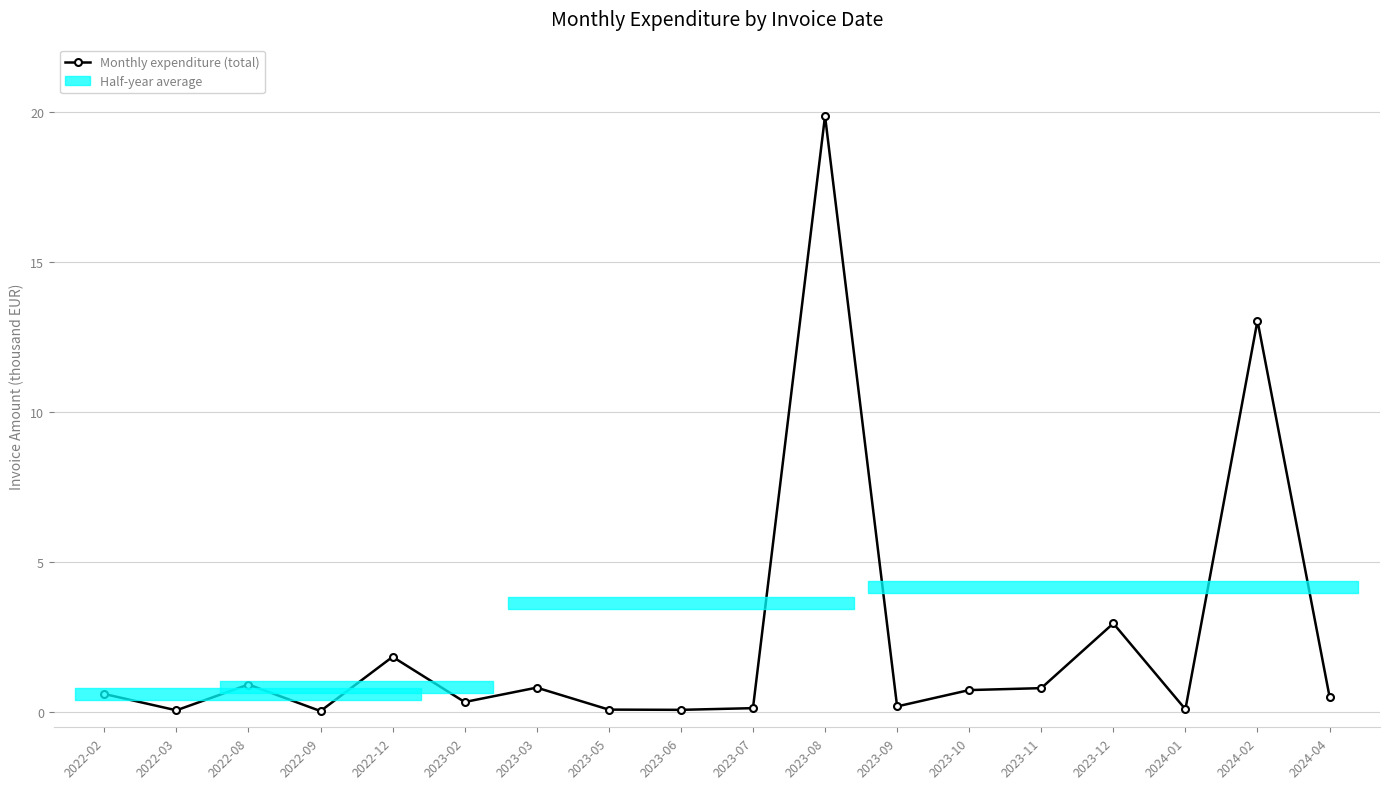

What is the difference between the values at 2022-02 and 2023-12?

2.4